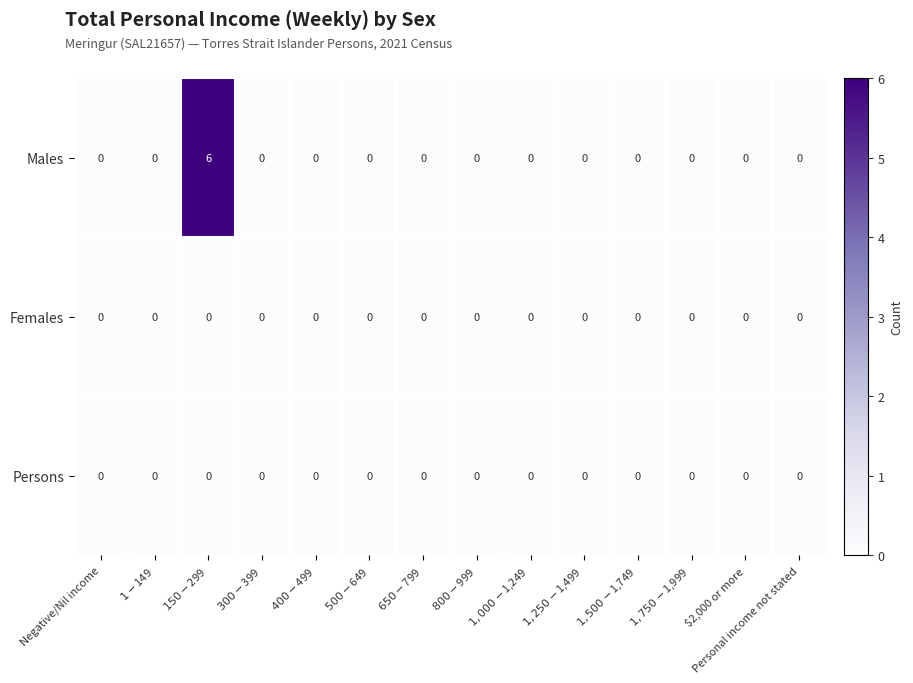

Which series has the largest range (max minus min)?

Males